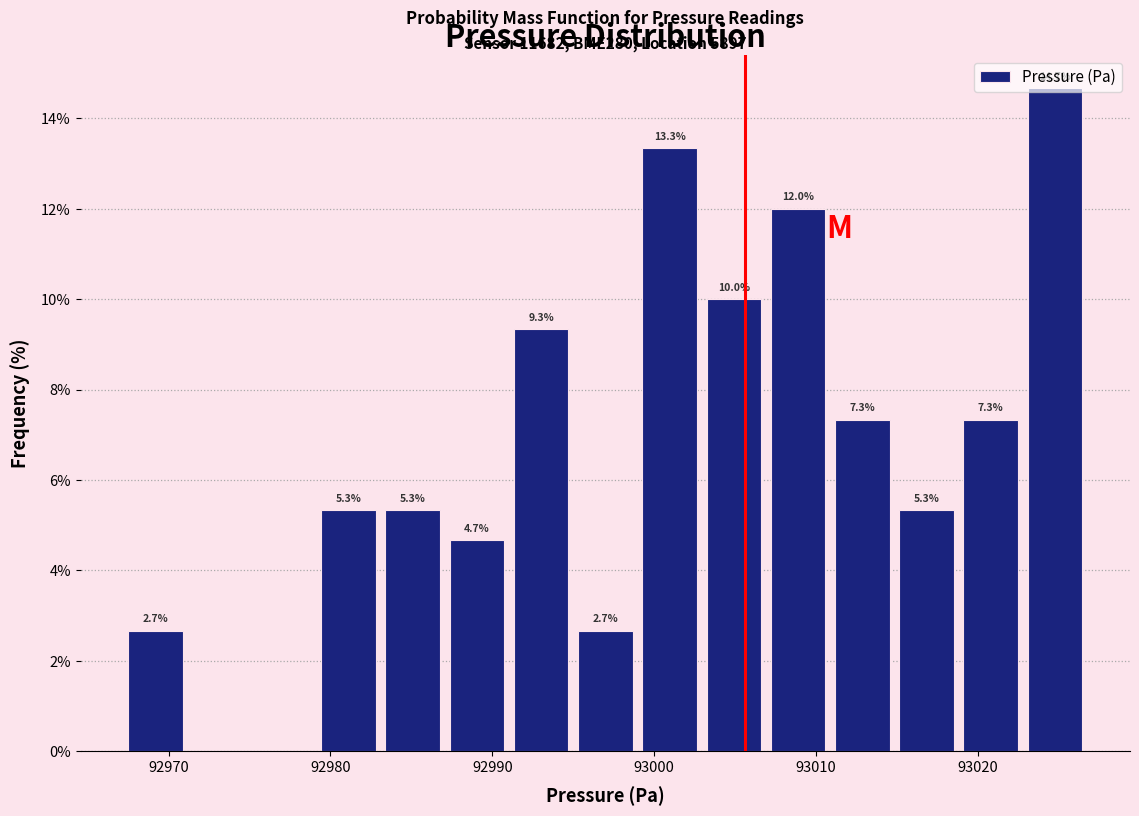

Read against the x-axis, roughly where is the centre of the tallest bar?

93025